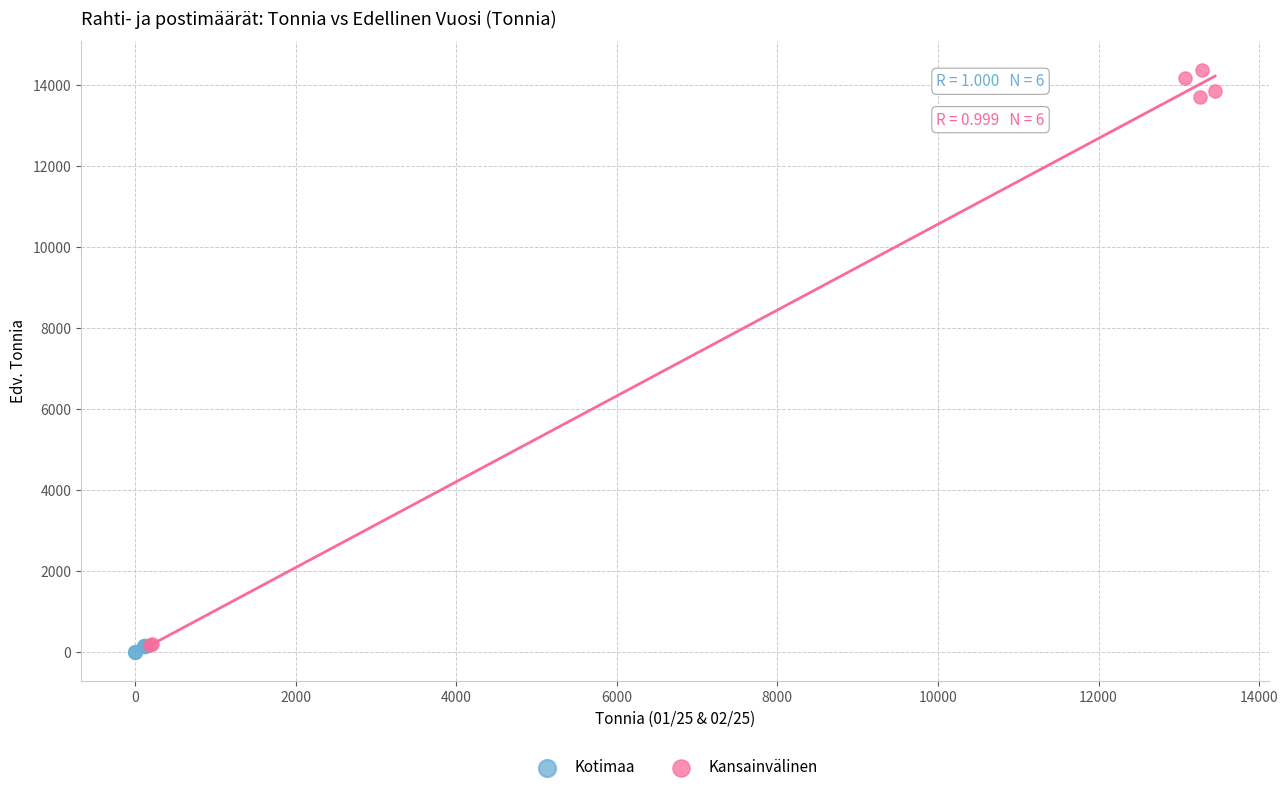

What are all the series names shown in the legend?

Kotimaa, Kansainvälinen